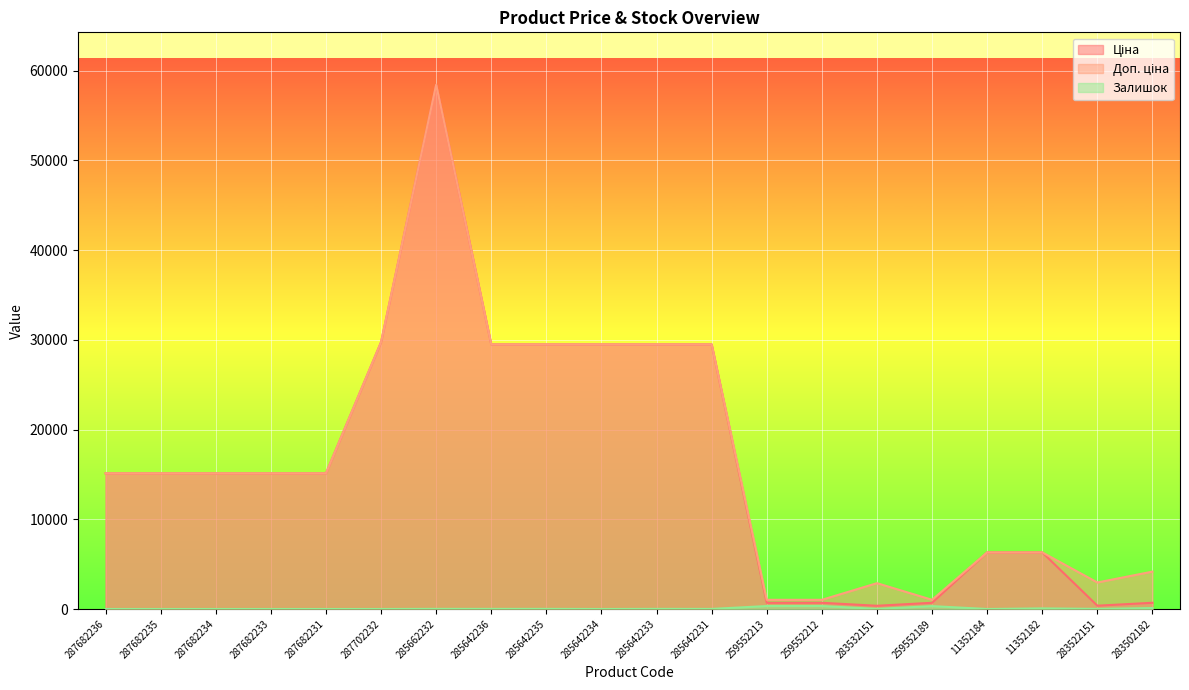

How many lines are shown in the chart?

3